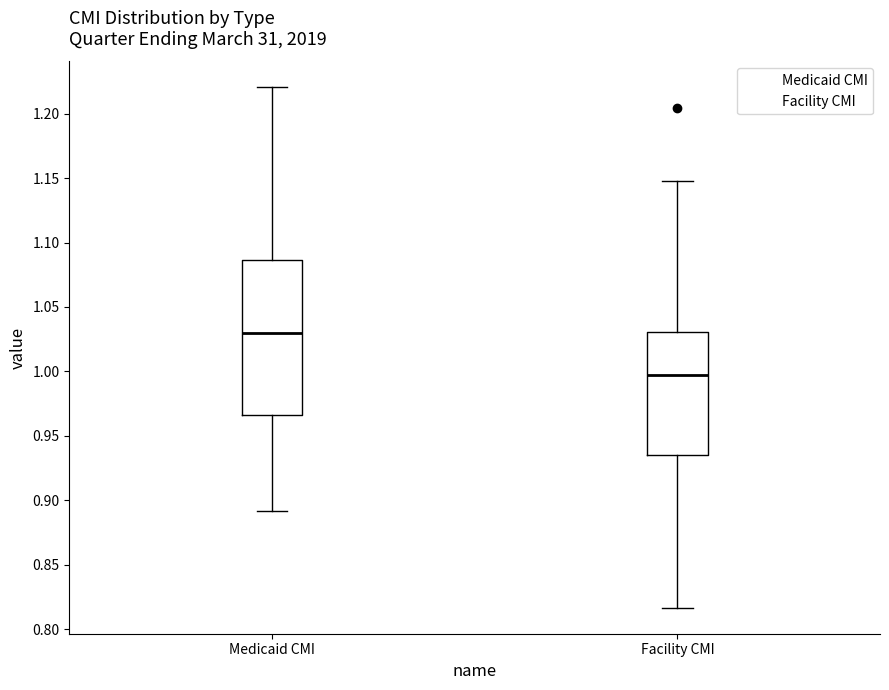

Which box's median line is the lowest?

Facility CMI